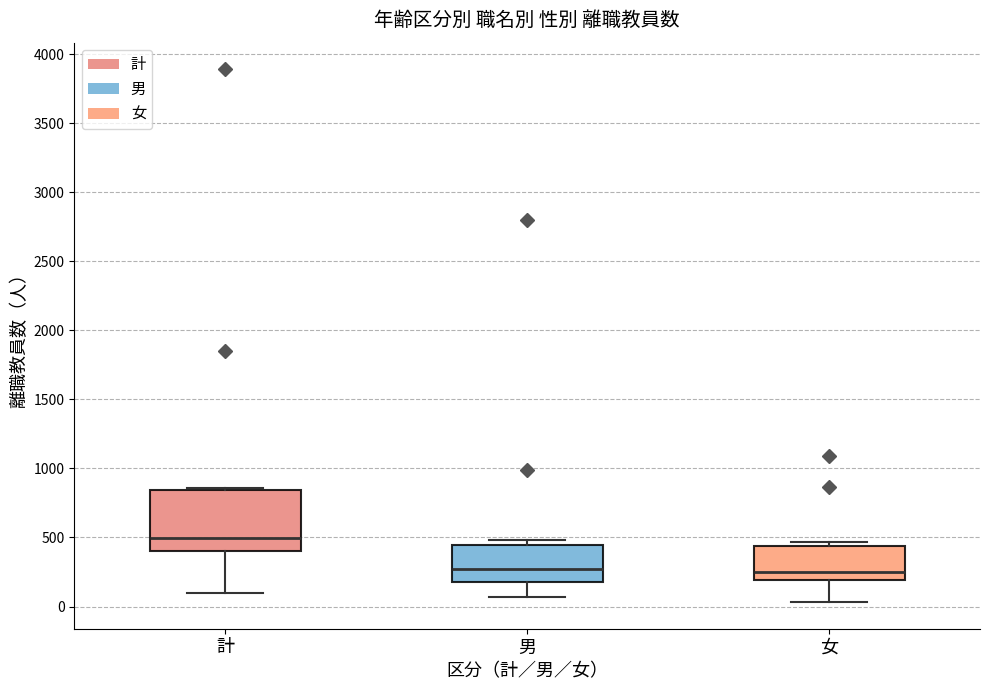

Reading left to right, transcribe this box plot: for each box, give where its median line is, the range the box spans, and where its two whiskers end, as read against the y-axis. The values are not printed on the chart, so give them approximately, as read against the axis.

計: median 500, box 400 to 850, whiskers 100 to 850 (just above the box's upper edge)
男: median 250, box 200 to 450, whiskers 50 to 500
女: median 250, box 200 to 450, whiskers 50 to 450 (just above the box's upper edge)